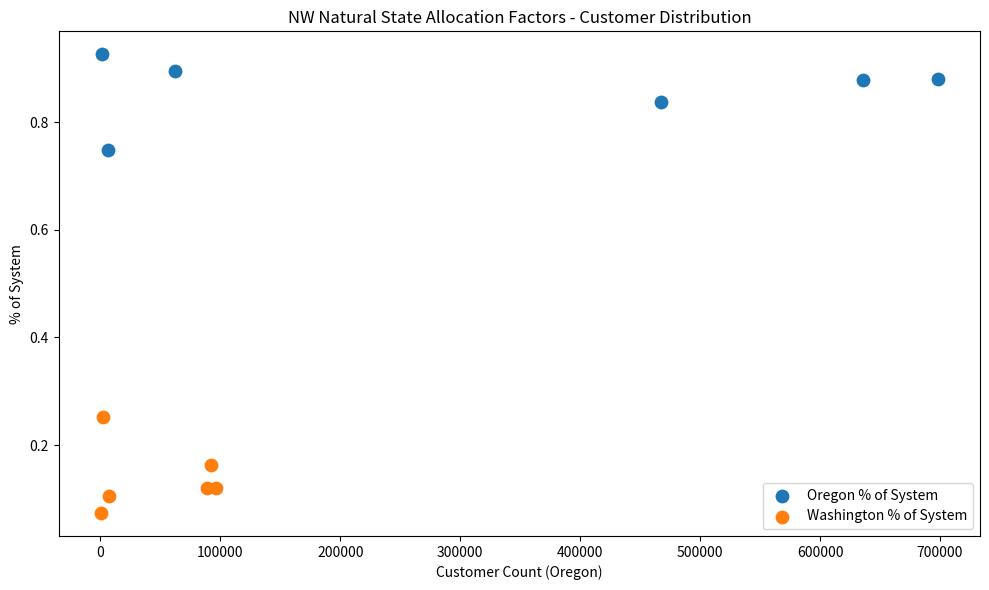

Which series contains the highest Y value?

Oregon % of System